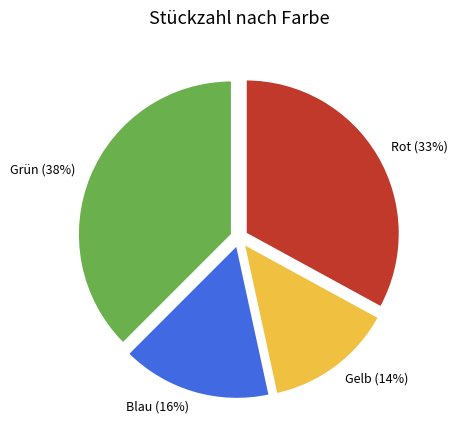

What is the ratio of the value at Grün to the value at Blau?

2.4